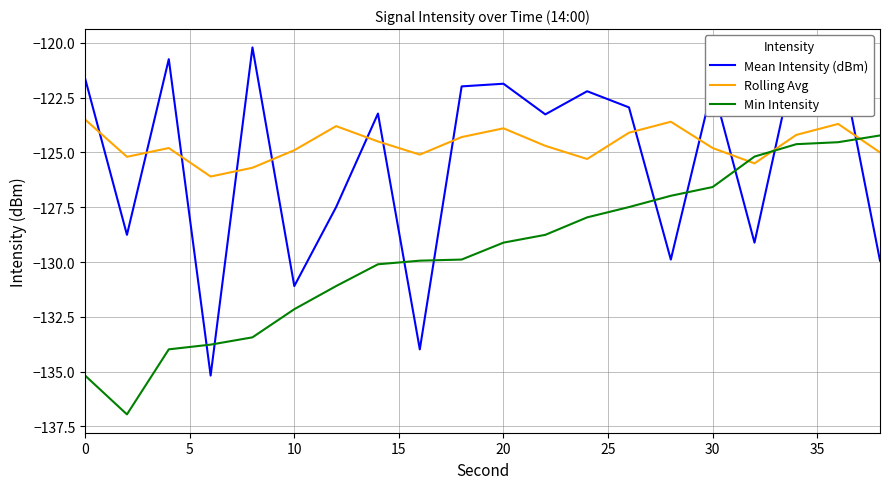

Which series has the largest range (max minus min)?

Mean Intensity (dBm)